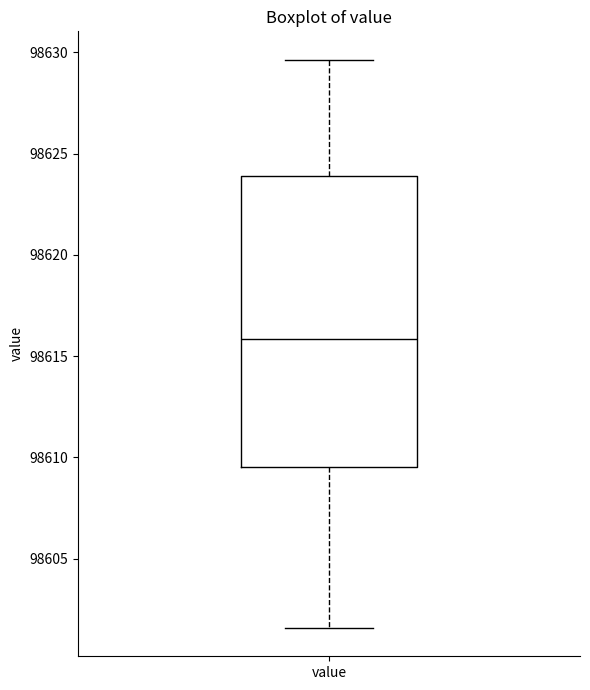

Transcribe this box plot: give where the median line is, the range the box spans, and where the two whiskers end, as read against the y-axis. The values are not printed on the chart, so give them approximately, as read against the axis.

median 98616.0, box 98609.5 to 98624.0, whiskers 98601.5 to 98629.5